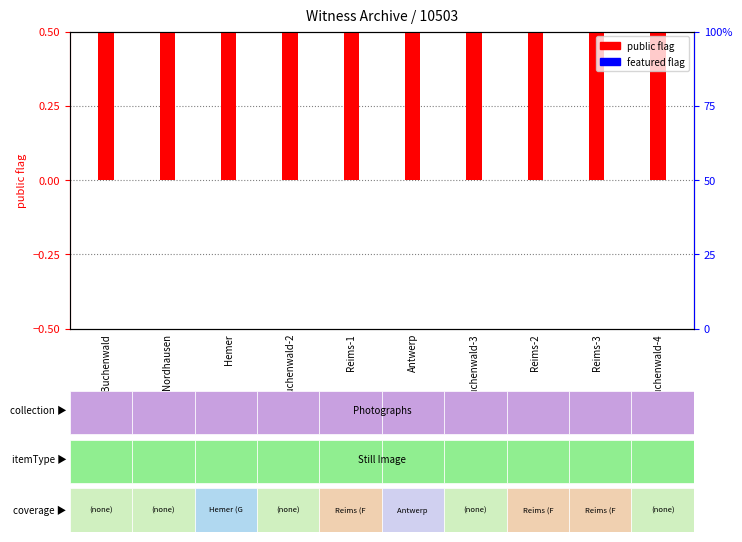

At which label is featured closest to 0?

Buchenwald